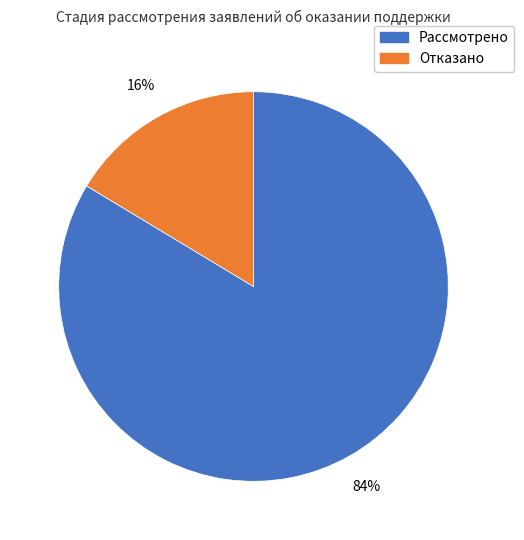

To the nearest percent, what percentage of the pie is Рассмотрено?

84%